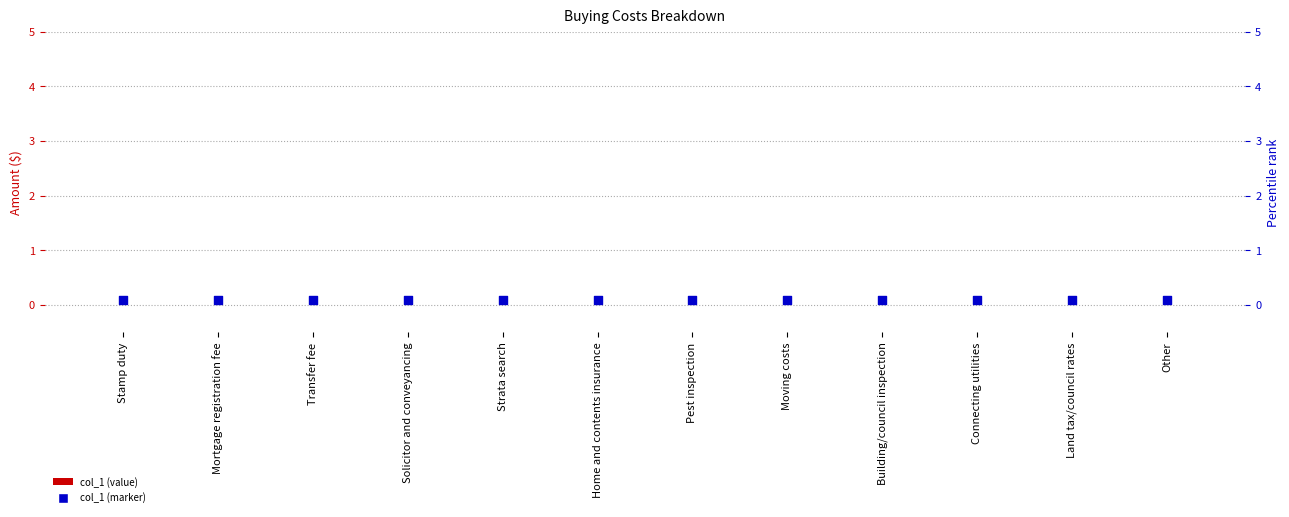

Which series reaches the minimum Y coordinate?

col_1